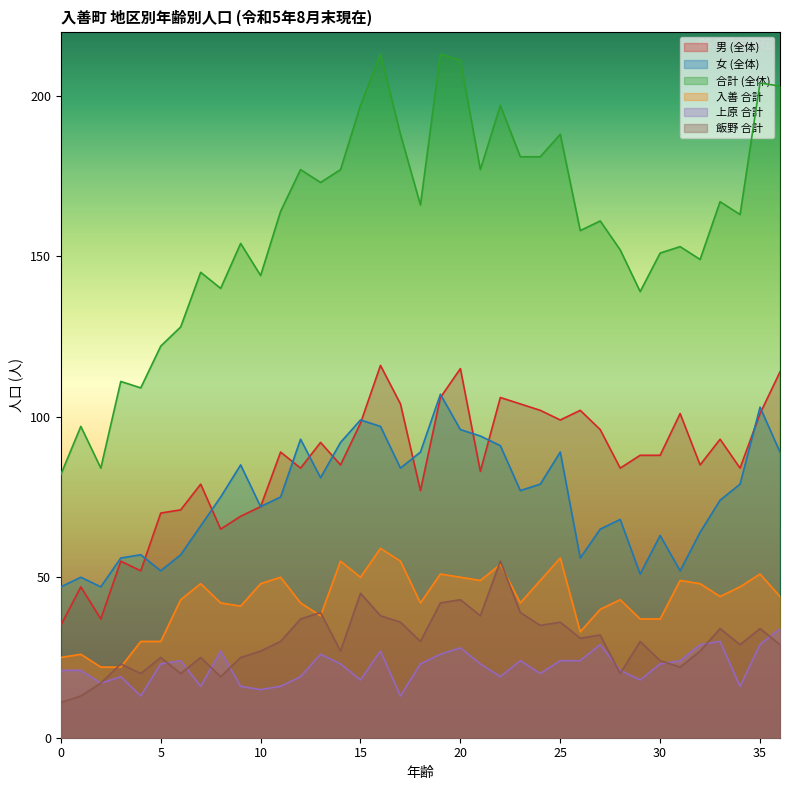

What is the value of the 合計 (全体) point at the 35th from the left?

163